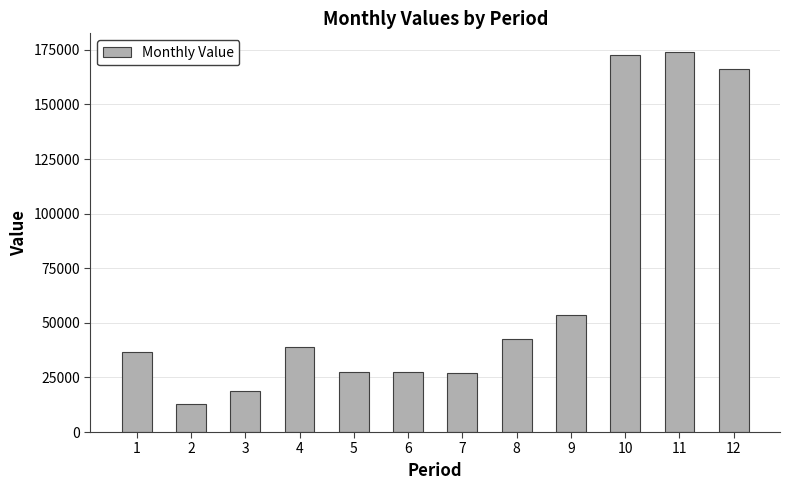

What is the value of the 1st bar from the left?

36589.2